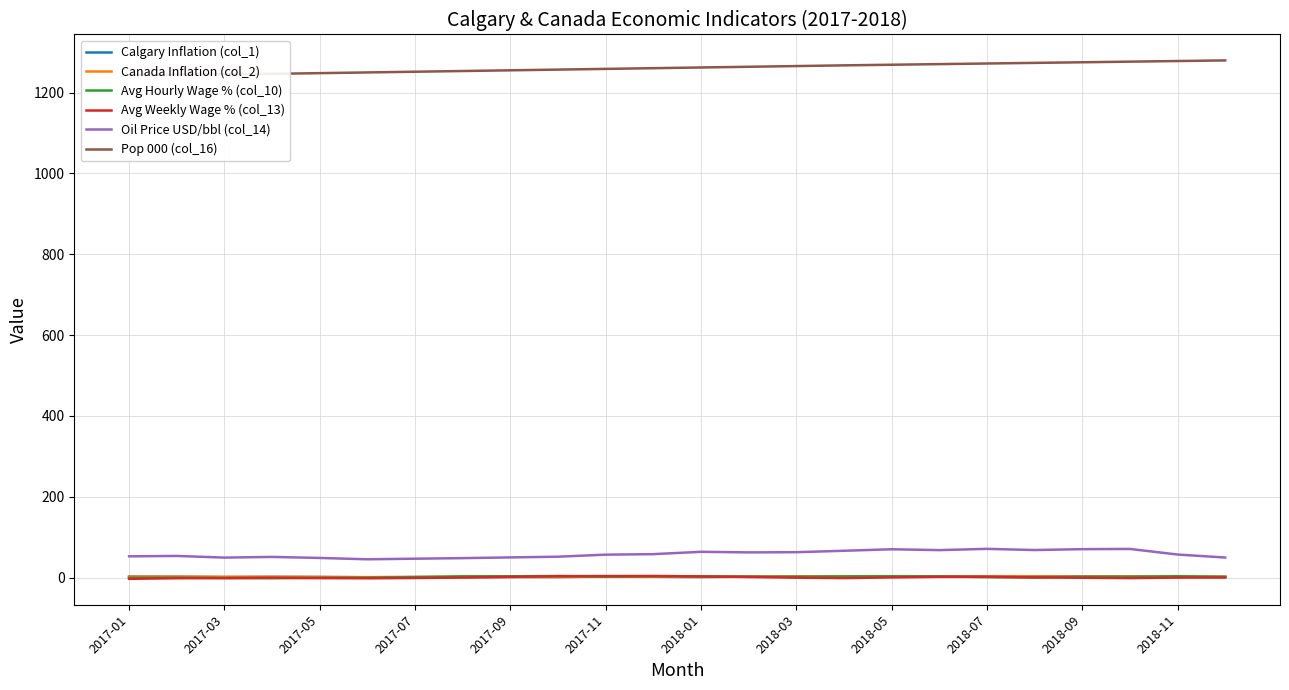

What is the difference between the Calgary Inflation (col_1) values at 21 and 19?

0.4